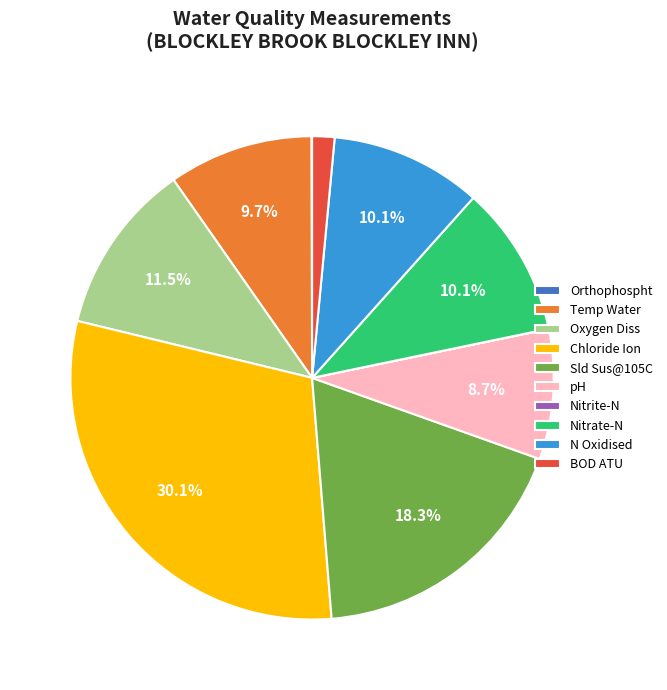

Is there a majority slice in this chart?

No